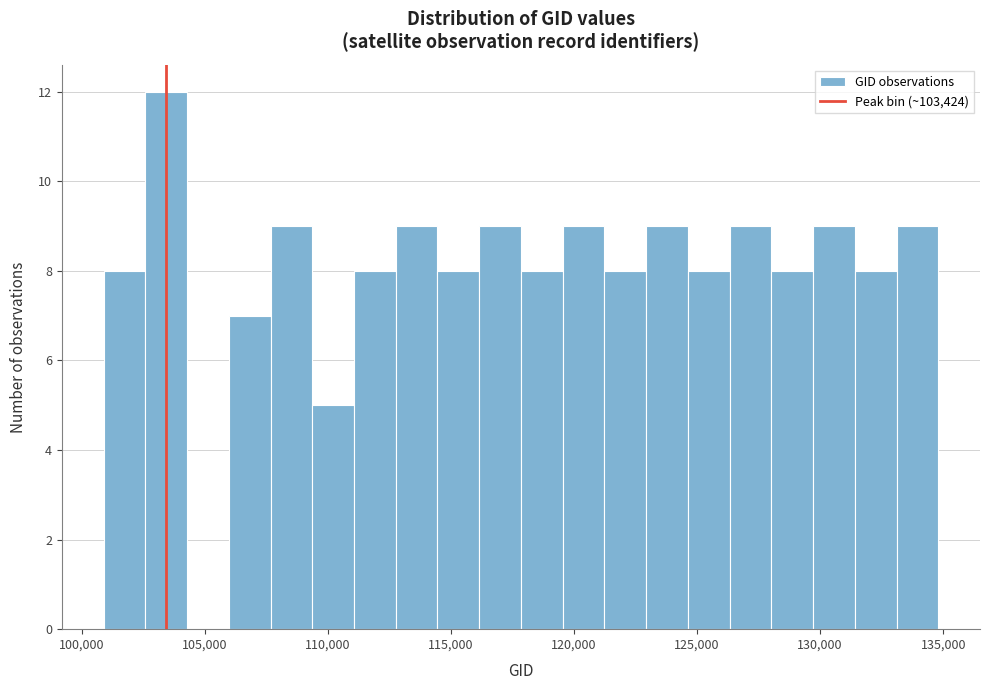

Around what value on the x-axis is the tallest bar? Give the approximate position of its centre, as read against the axis.

103500